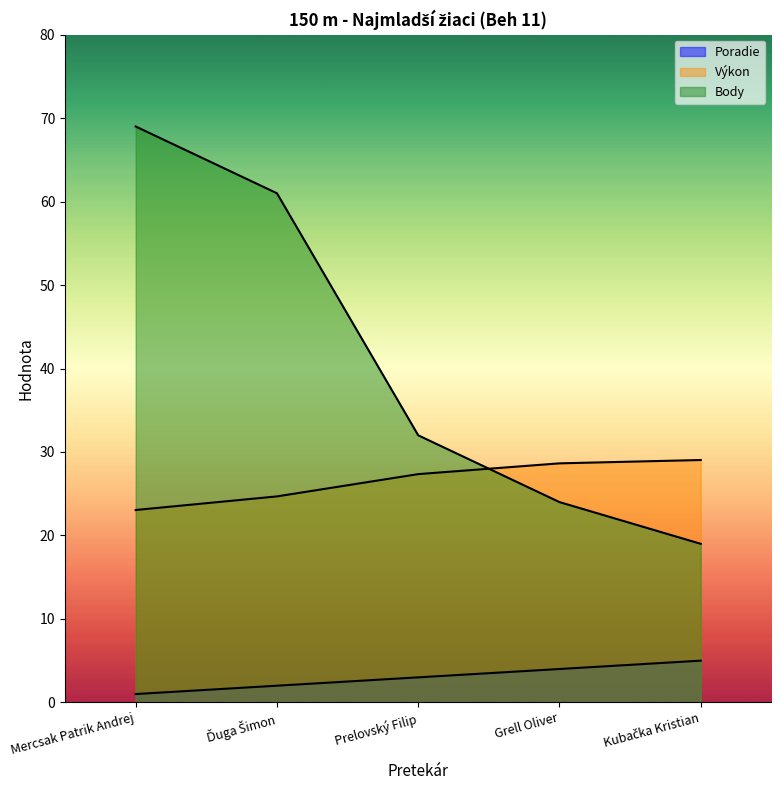

Is it true that Výkon equals 38.1 at Grell Oliver?

False